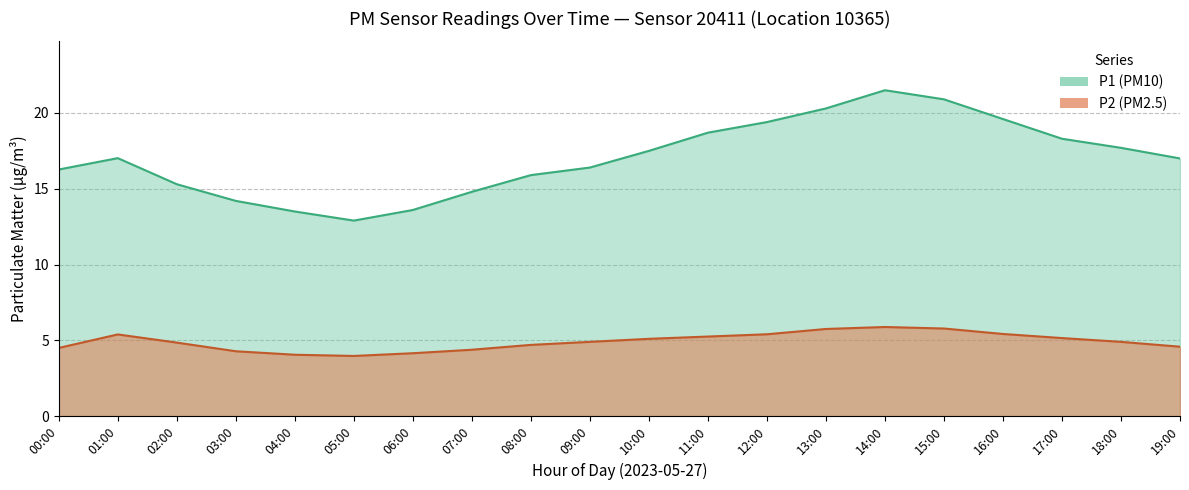

How many data points in P2 are above 4?

19